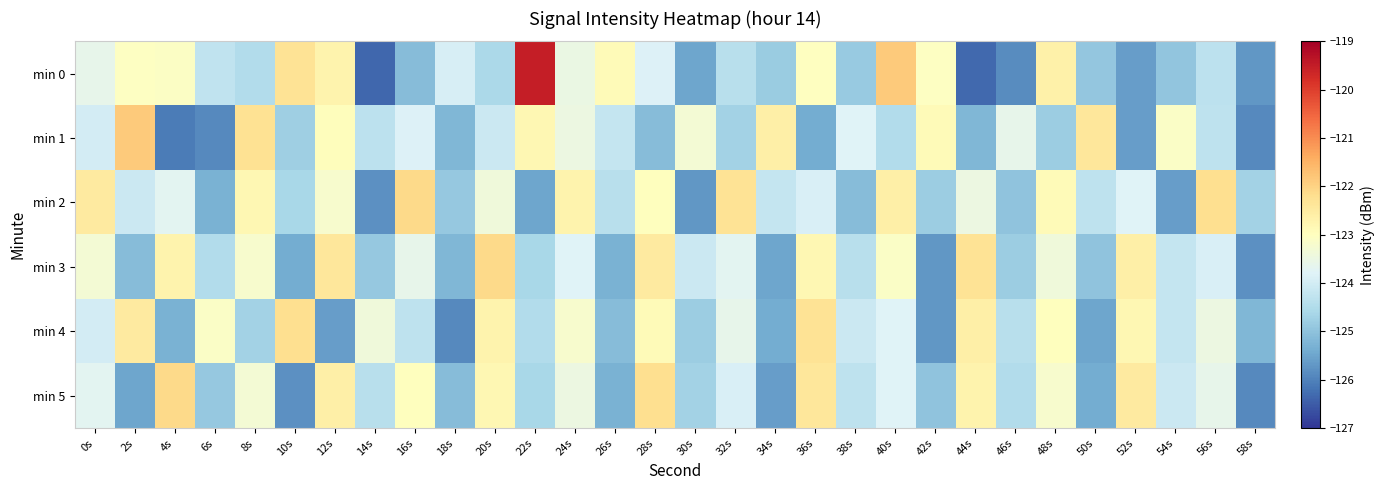

What is the maximum value shown in the chart?

-119.5